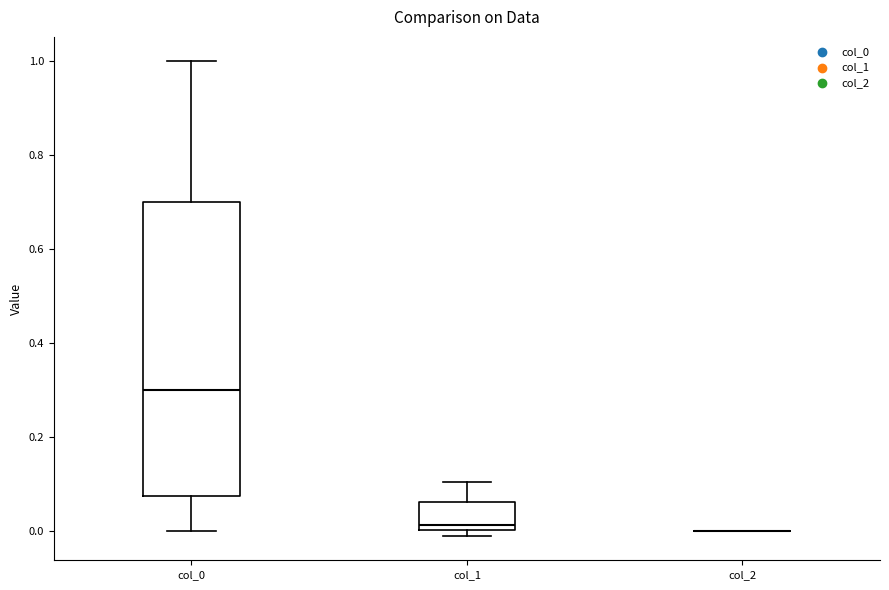

Where does the upper whisker of the box for col_1 end on the y-axis? The values are not printed on the chart, so give them approximately, as read against the axis.

0.10